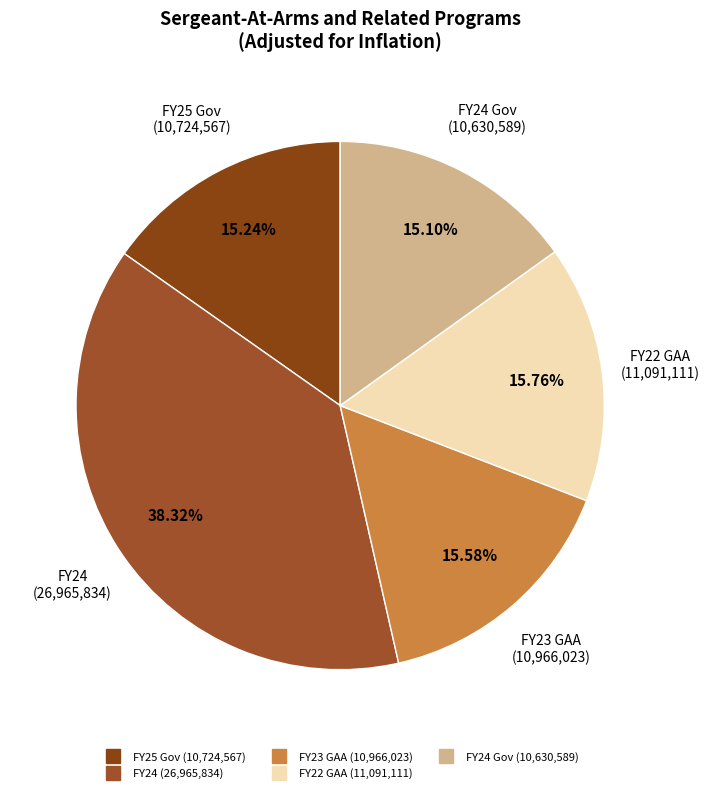

How many segments does this pie chart have?

5